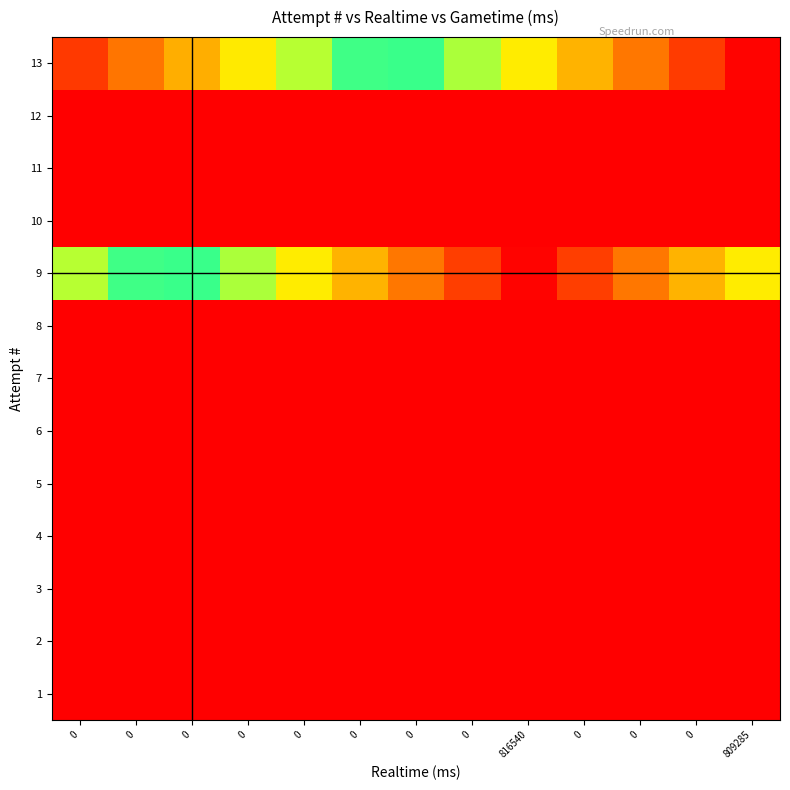

Reading right to left, transcribe all the data shown in this chart.

1: 809285=0.0	0=0.0	0=0.0	0=0.0	816540=0.0	0=0.0	0=0.0	0=0.0	0=0.0	0=0.0	0=0.0	0=0.0	0=0.0
2: 809285=0.0	0=0.0	0=0.0	0=0.0	816540=0.0	0=0.0	0=0.0	0=0.0	0=0.0	0=0.0	0=0.0	0=0.0	0=0.0
3: 809285=0.0	0=0.0	0=0.0	0=0.0	816540=0.0	0=0.0	0=0.0	0=0.0	0=0.0	0=0.0	0=0.0	0=0.0	0=0.0
4: 809285=0.0	0=0.0	0=0.0	0=0.0	816540=0.0	0=0.0	0=0.0	0=0.0	0=0.0	0=0.0	0=0.0	0=0.0	0=0.0
5: 809285=0.0	0=0.0	0=0.0	0=0.0	816540=0.0	0=0.0	0=0.0	0=0.0	0=0.0	0=0.0	0=0.0	0=0.0	0=0.0
6: 809285=0.0	0=0.0	0=0.0	0=0.0	816540=0.0	0=0.0	0=0.0	0=0.0	0=0.0	0=0.0	0=0.0	0=0.0	0=0.0
7: 809285=0.0	0=0.0	0=0.0	0=0.0	816540=0.0	0=0.0	0=0.0	0=0.0	0=0.0	0=0.0	0=0.0	0=0.0	0=0.0
8: 809285=0.0	0=0.0	0=0.0	0=0.0	816540=0.0	0=0.0	0=0.0	0=0.0	0=0.0	0=0.0	0=0.0	0=0.0	0=0.0
9: 809285=0.7	0=0.8	0=0.8	0=0.9	816540=1.0	0=0.9	0=0.8	0=0.8	0=0.7	0=0.6	0=0.5	0=0.5	0=0.4
10: 809285=0.0	0=0.0	0=0.0	0=0.0	816540=0.0	0=0.0	0=0.0	0=0.0	0=0.0	0=0.0	0=0.0	0=0.0	0=0.0
11: 809285=0.0	0=0.0	0=0.0	0=0.0	816540=0.0	0=0.0	0=0.0	0=0.0	0=0.0	0=0.0	0=0.0	0=0.0	0=0.0
12: 809285=0.0	0=0.0	0=0.0	0=0.0	816540=0.0	0=0.0	0=0.0	0=0.0	0=0.0	0=0.0	0=0.0	0=0.0	0=0.0
13: 809285=1.0	0=0.9	0=0.8	0=0.8	816540=0.7	0=0.6	0=0.5	0=0.5	0=0.4	0=0.3	0=0.2	0=0.2	0=0.1